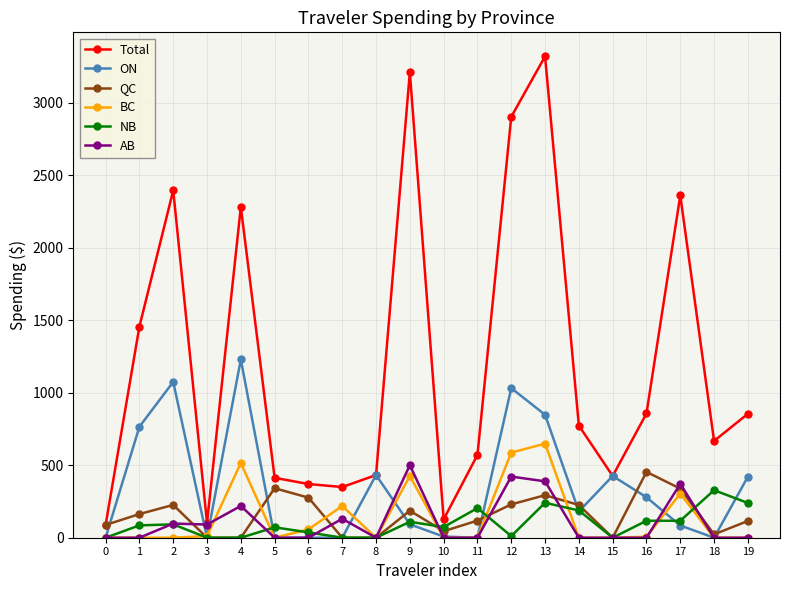

At which label does ON first exceed 181?

1